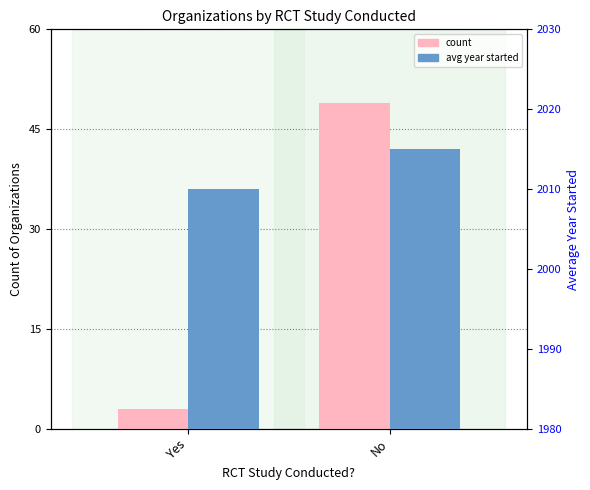

Reading left to right, list all the values displayed in this chart.

count: 3	49
avg year started: 2010	2015